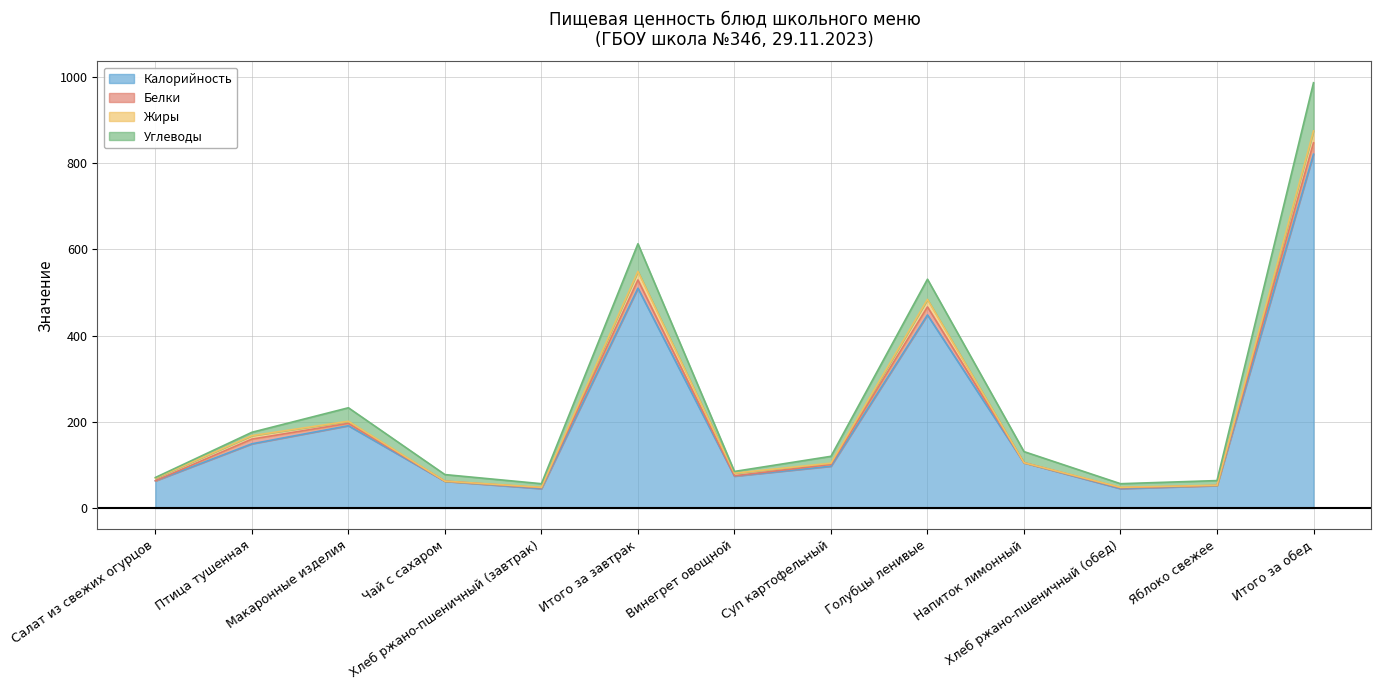

What is the label of the 11th point from the right?

Макаронные изделия